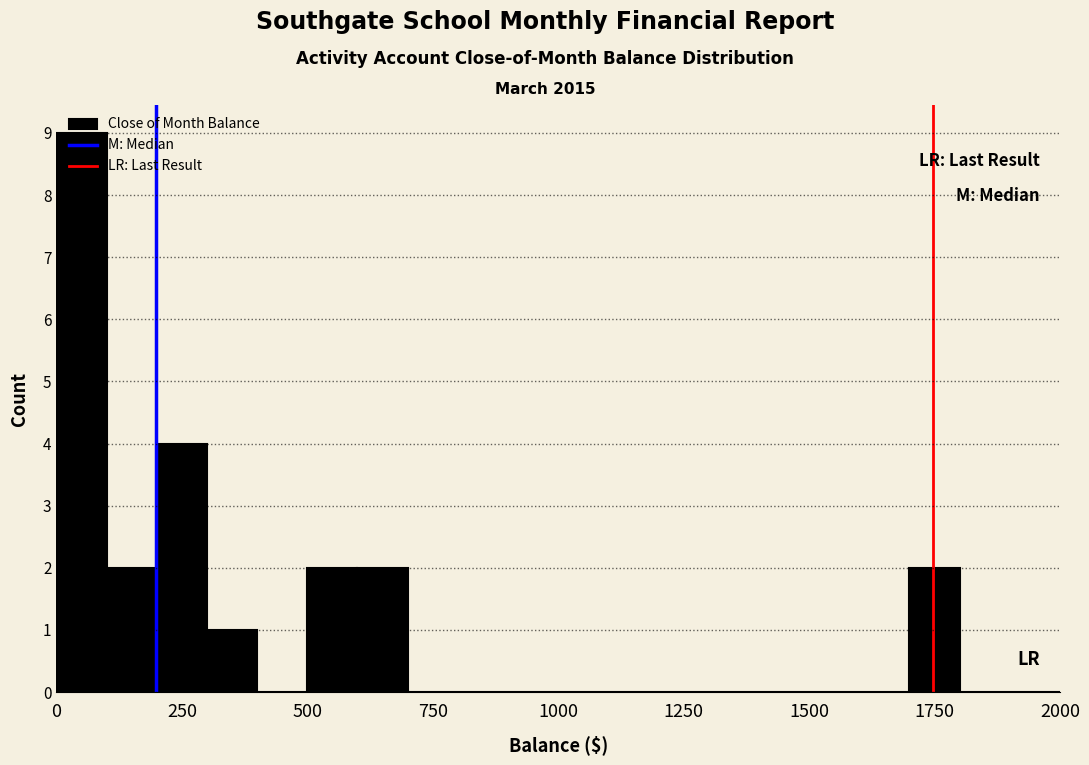

Around what value on the x-axis is the tallest bar? Give the approximate position of its centre, as read against the axis.

50